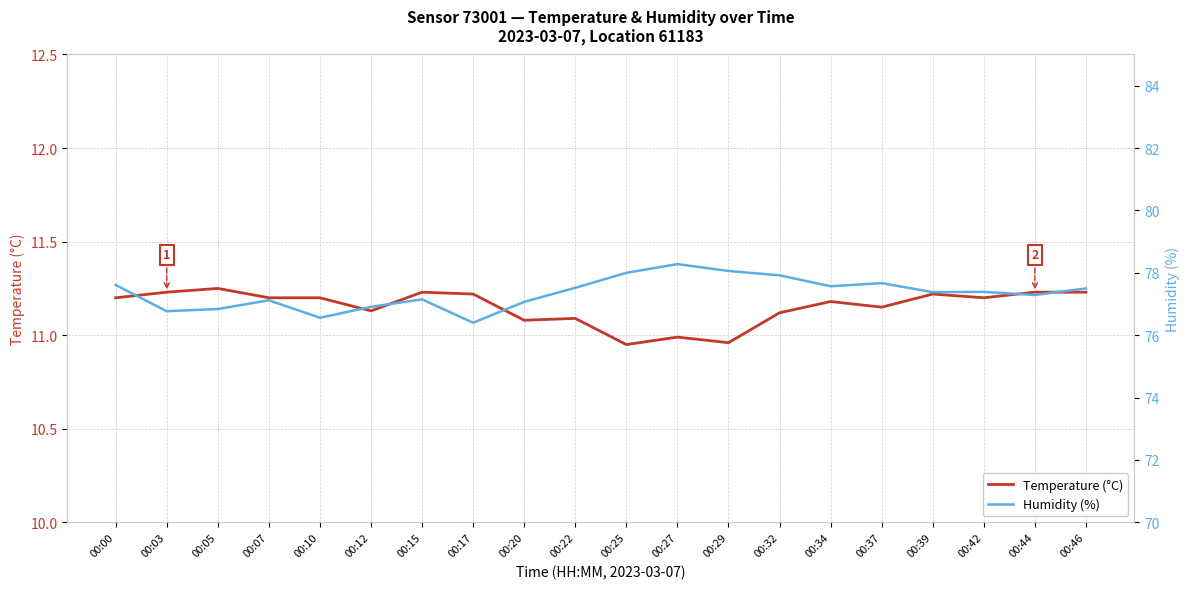

Which label corresponds to the largest value in the chart?

00:27